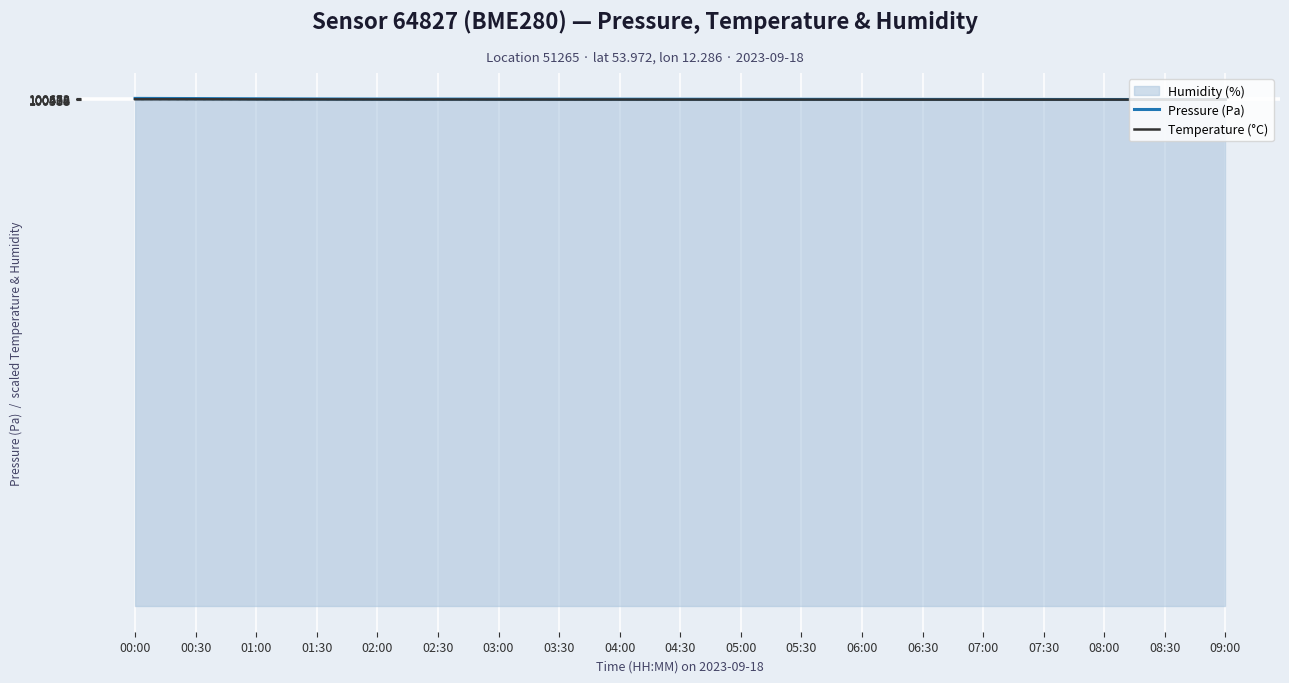

The Pressure (Pa) series shows 100447.0 at 07:30. True or false?

True